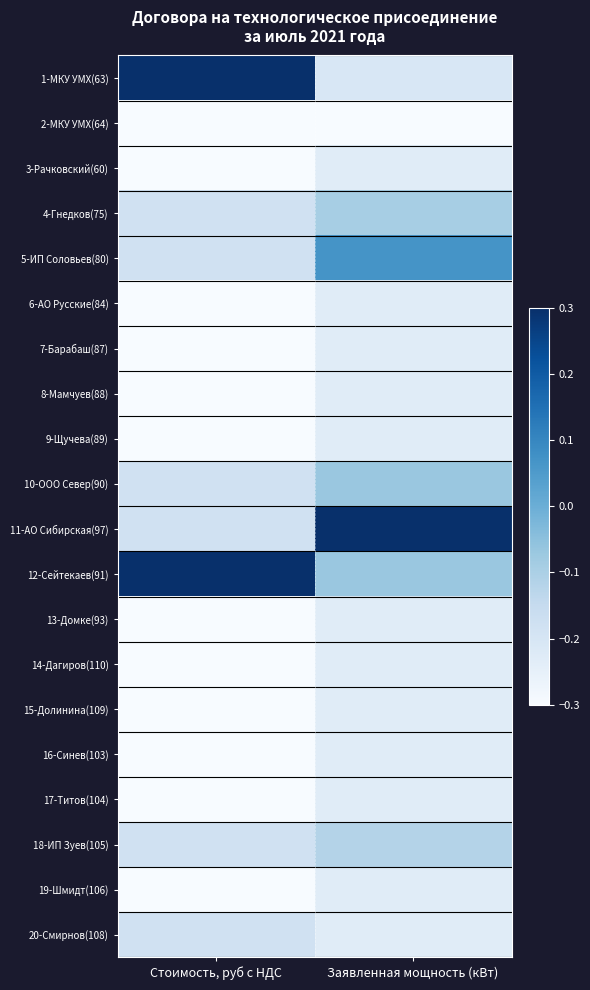

At which category does the chart reach its minimum across all series?

Стоимость, руб с НДС